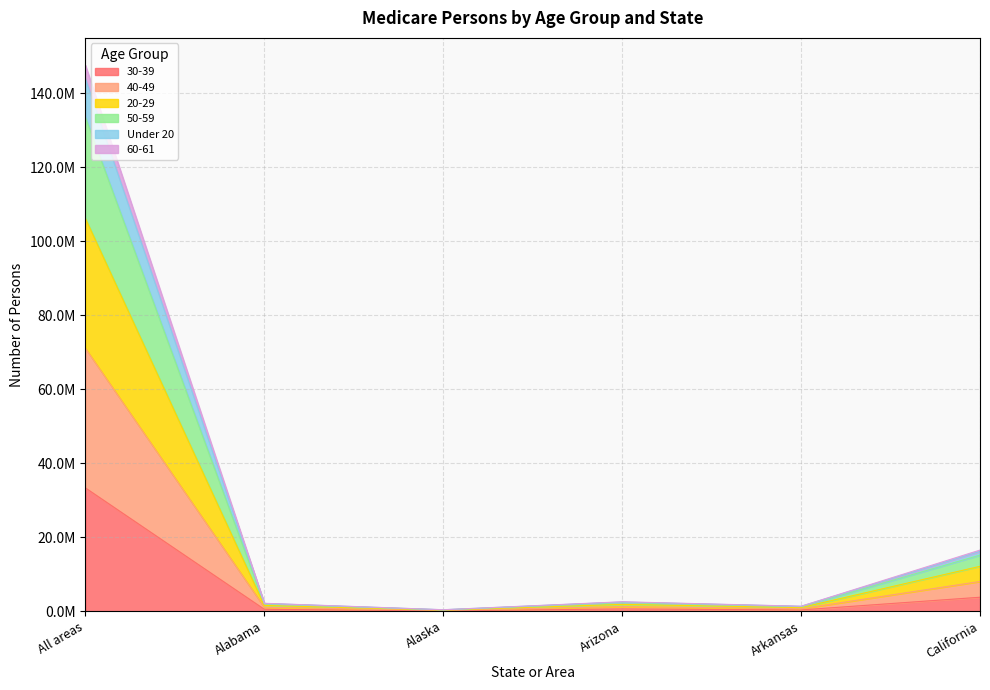

Does the chart display data point markers on the line(s)?

No